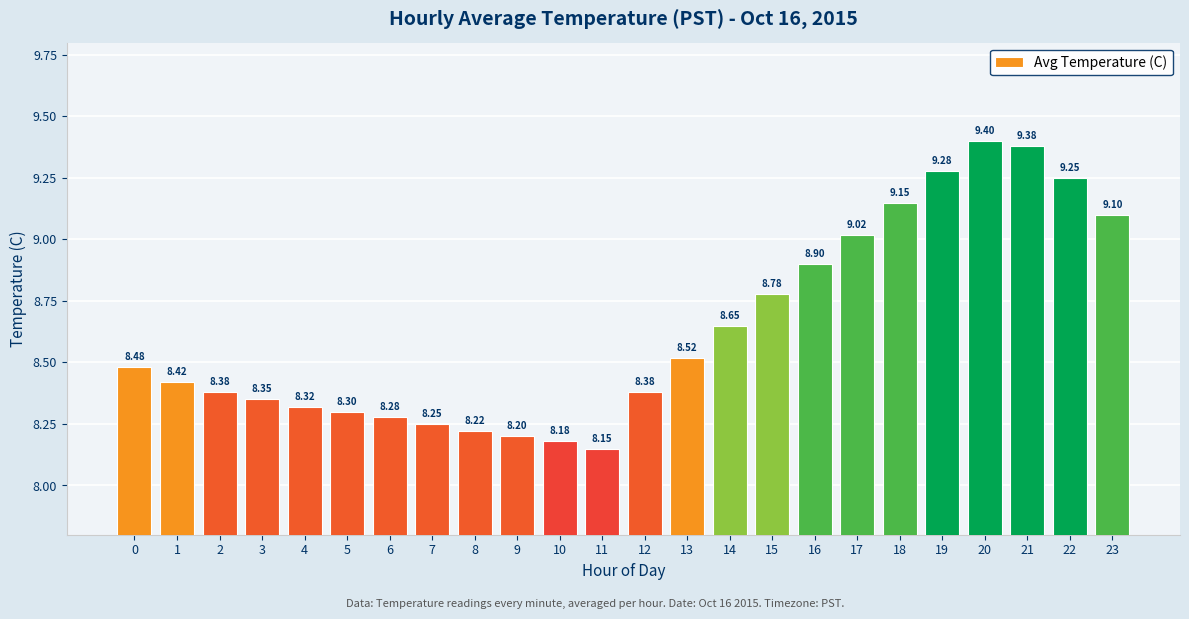

What is the change in value from 19 to 21?

+0.1